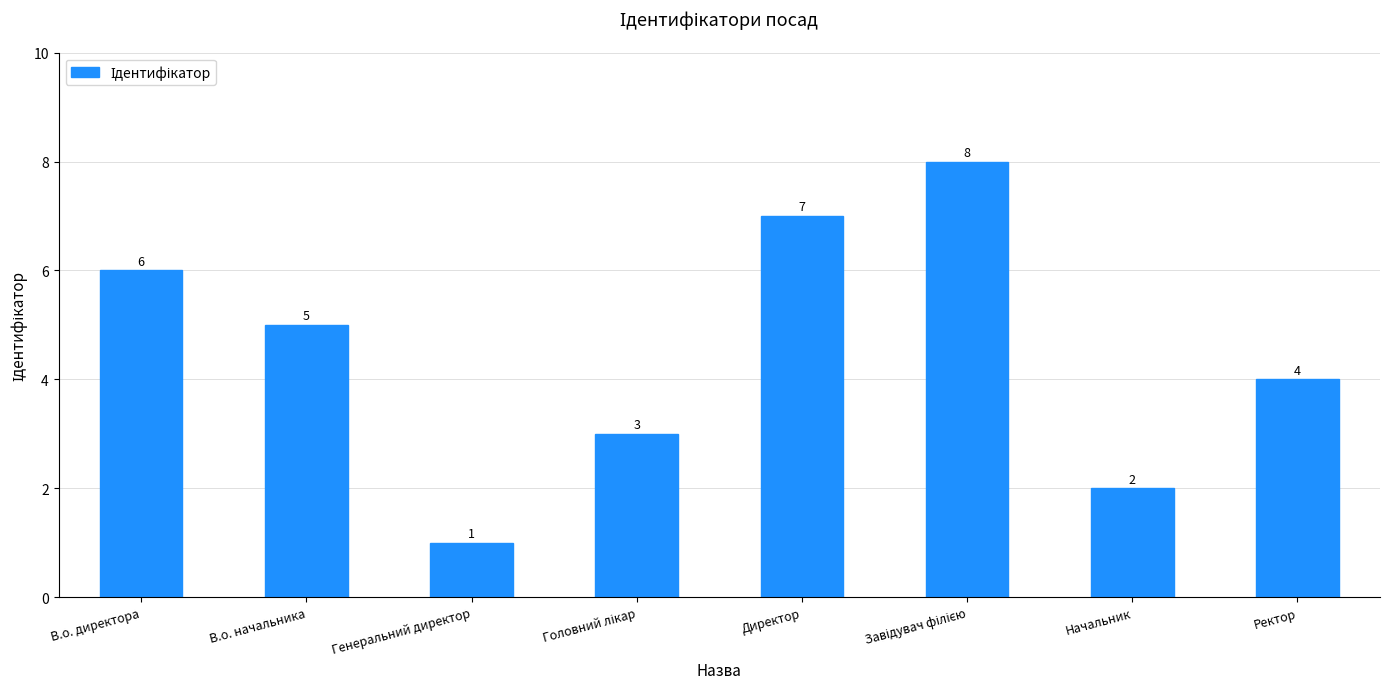

How many data points are less than 5?

4